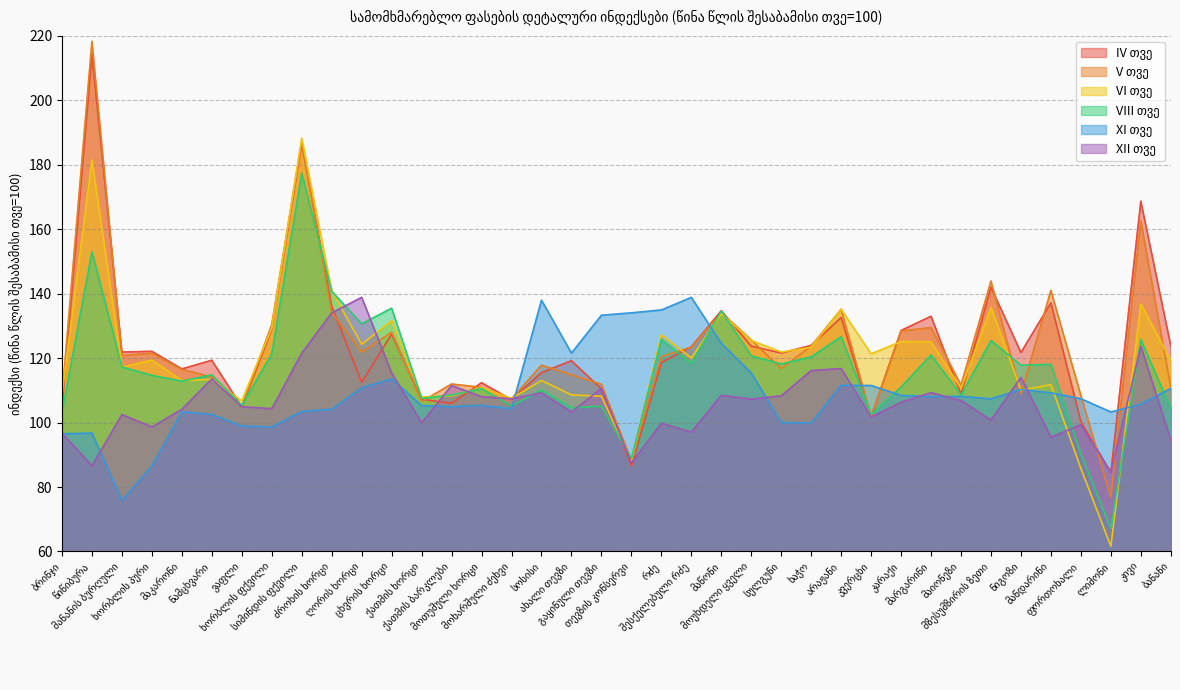

What is the difference between the maximum and minimum values in the V series?

141.4